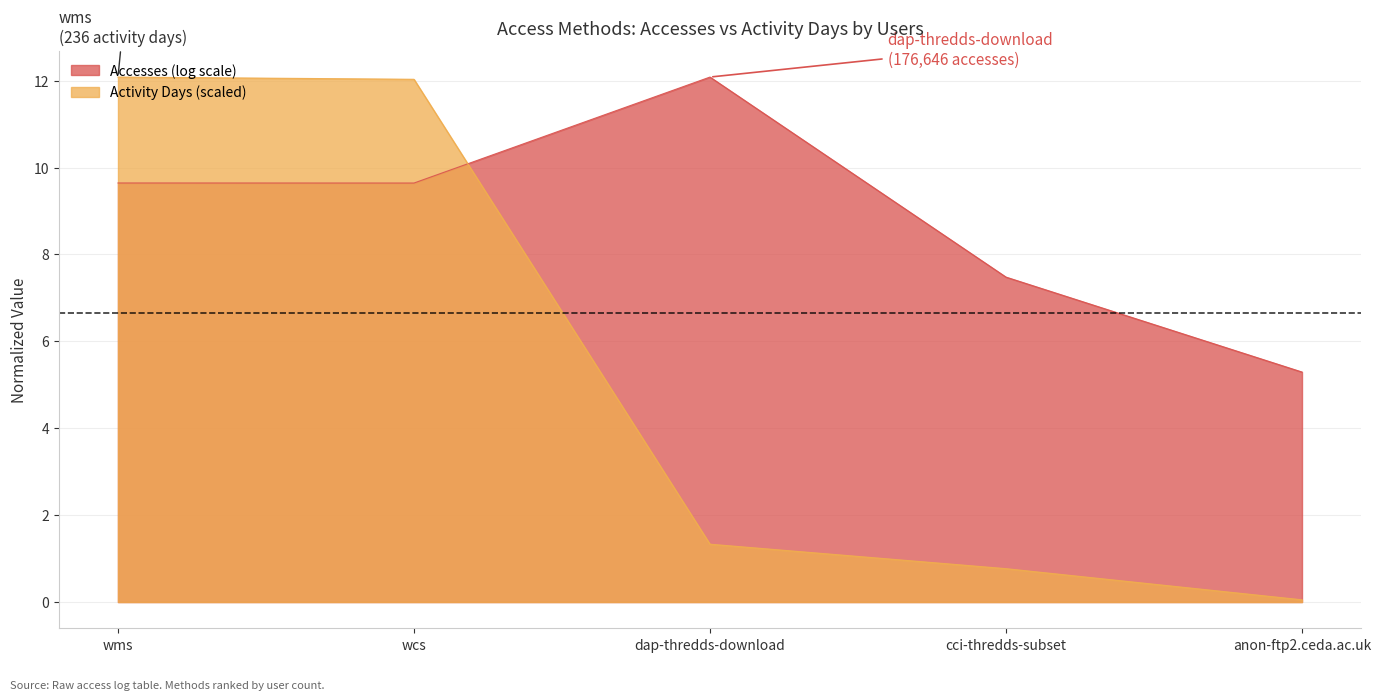

Which category has the lowest value across all series?

anon-ftp2.ceda.ac.uk